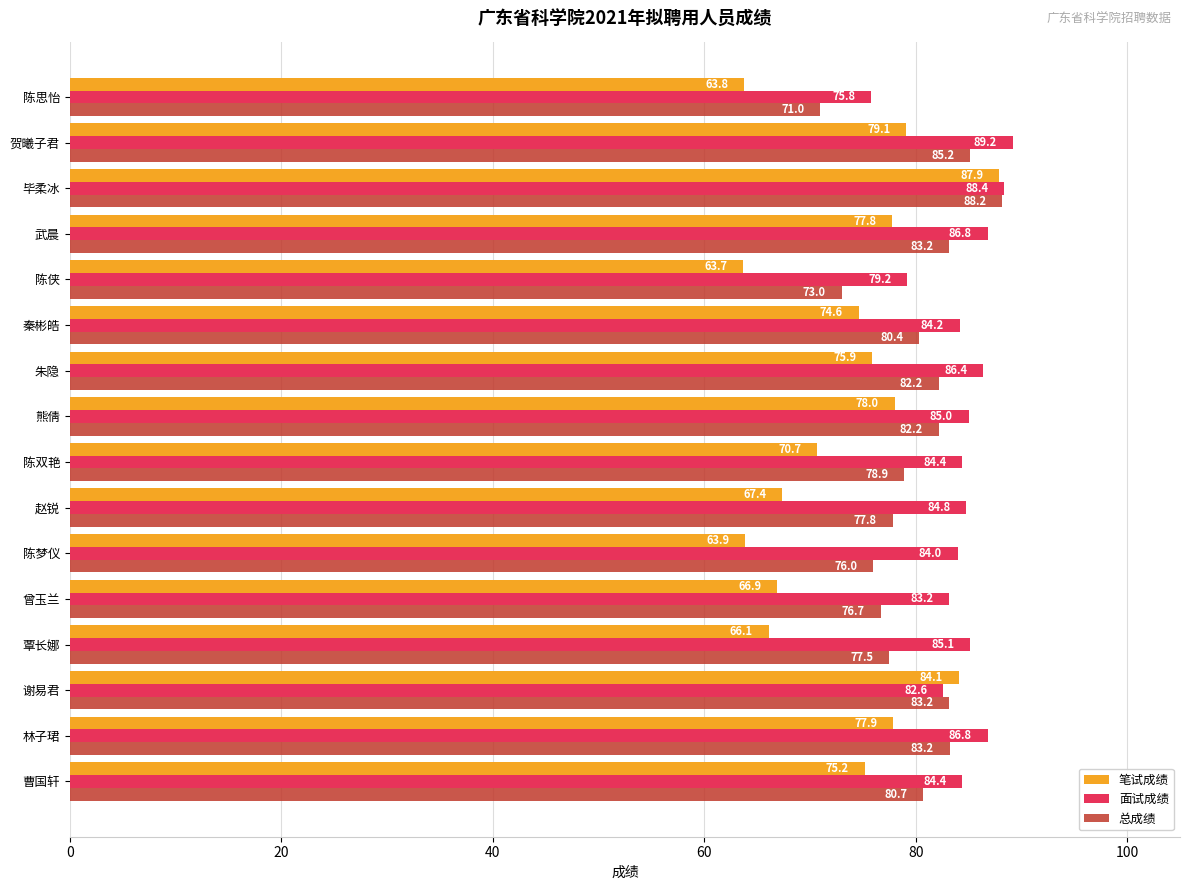

Is the value of 笔试成绩 at 陈侠 greater than the value of 面试成绩 at 熊倩?

No